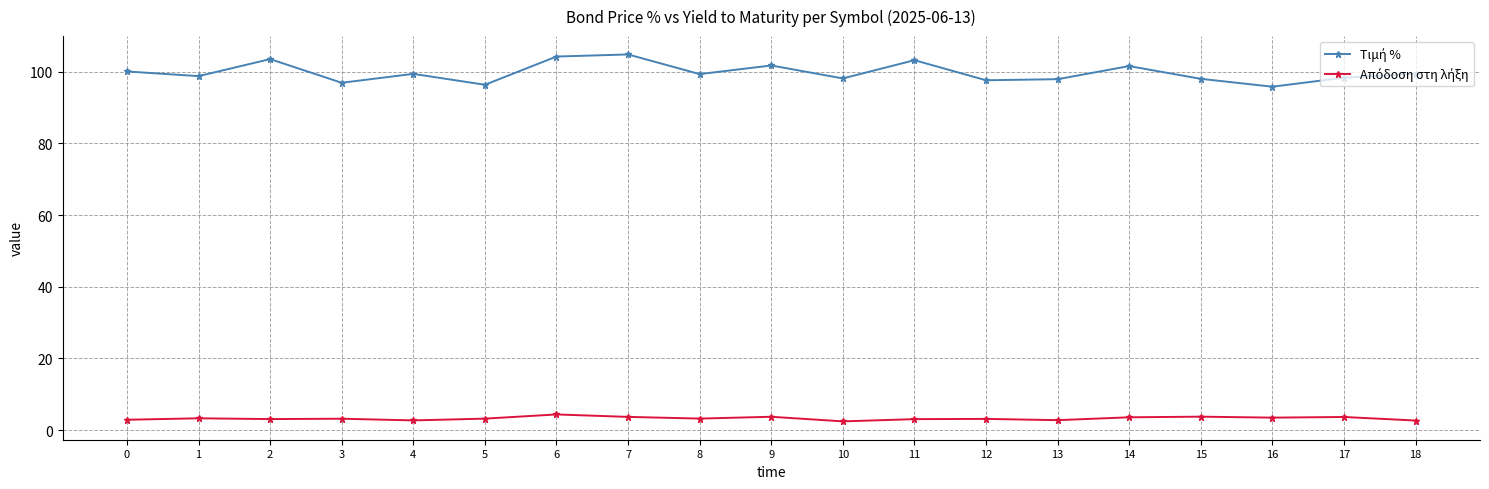

What is the smallest value displayed?

2.4